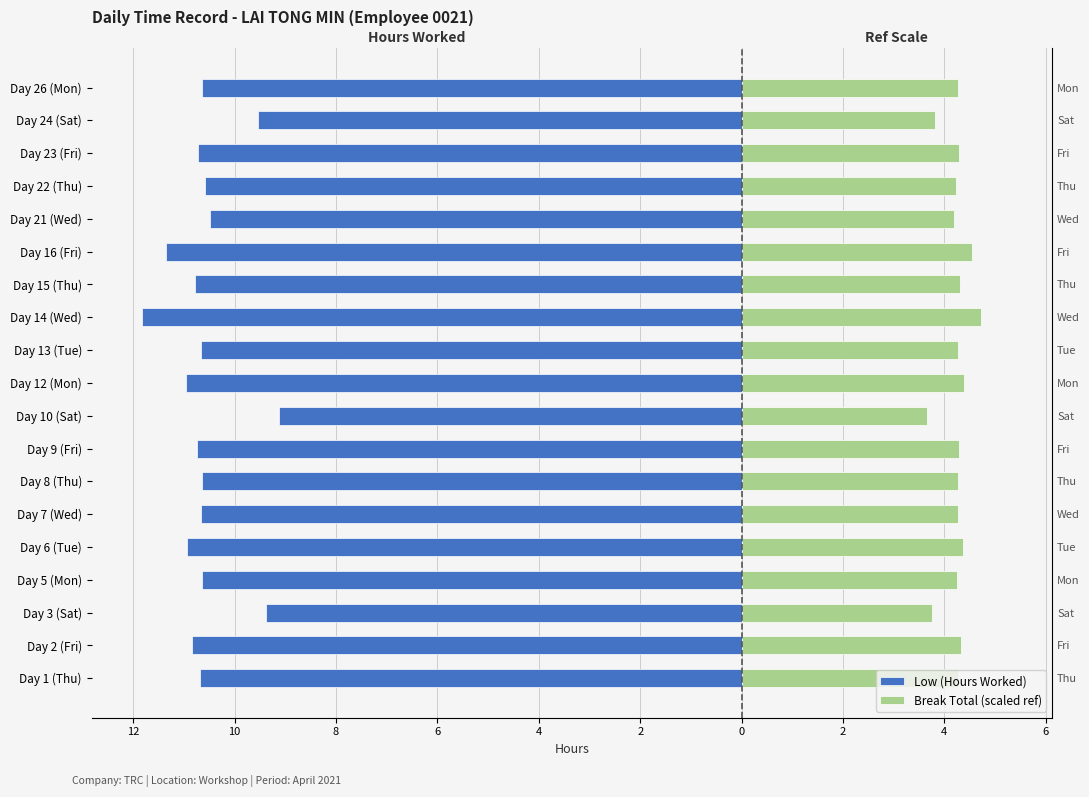

Reading left to right, extract all data points from this chart.

Low (Hours Worked): -10.7	-10.8	-9.4	-10.6	-10.9	-10.7	-10.7	-10.7	-9.1	-11.0	-10.7	-11.8	-10.8	-11.3	-10.5	-10.6	-10.7	-9.5	-10.7
Break Total (scaled ref): 4.3	4.3	3.8	4.3	4.4	4.3	4.3	4.3	3.7	4.4	4.3	4.7	4.3	4.5	4.2	4.2	4.3	3.8	4.3